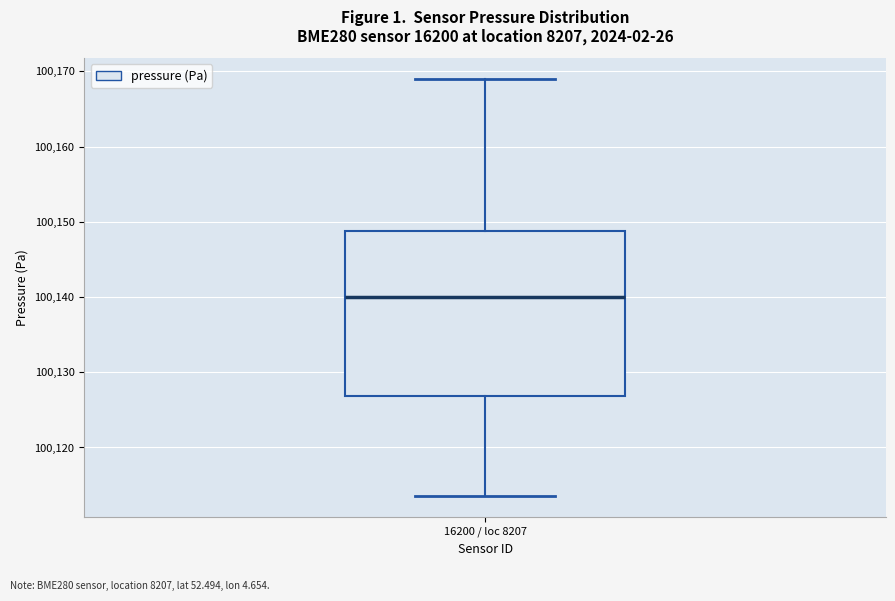

Transcribe this box plot: give where the median line is, the range the box spans, and where the two whiskers end, as read against the y-axis. The values are not printed on the chart, so give them approximately, as read against the axis.

median 100140, box 100127 to 100149, whiskers 100114 to 100169